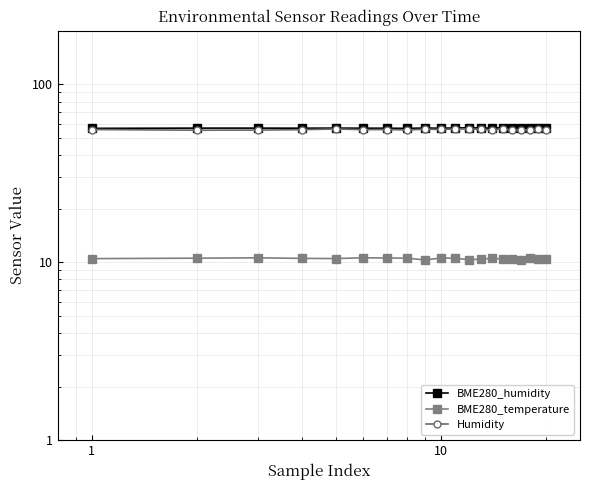

Which series has the largest range (max minus min)?

Humidity